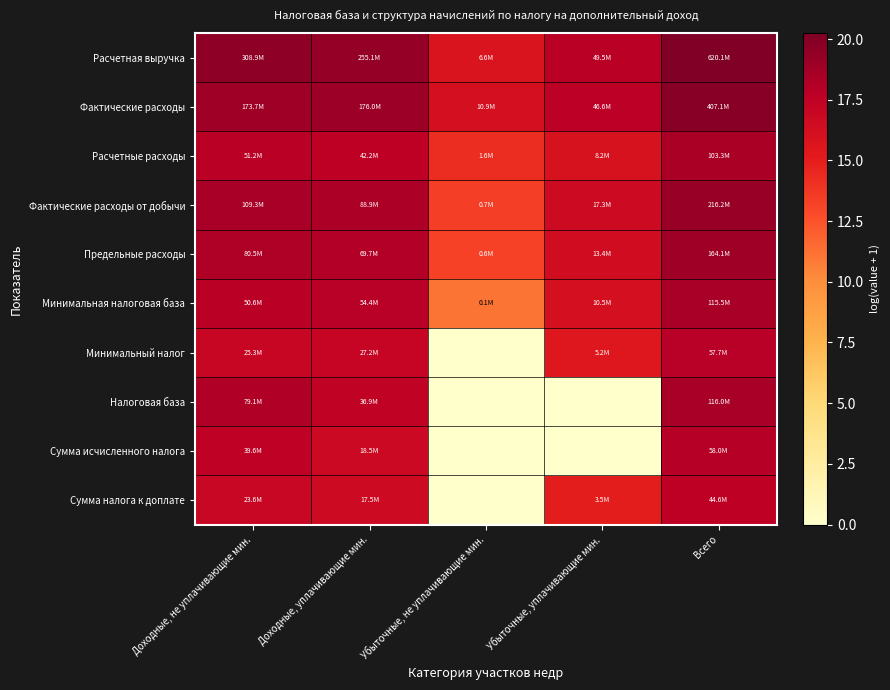

Reading left to right, what are all the values shown in this chart?

Расчетная выручка: Доходные, не уплачивающие мин.=19.5	Доходные, уплачивающие мин.=19.4	Убыточные, не уплачивающие мин.=15.7	Убыточные, уплачивающие мин.=17.7	Всего=20.2
Фактические расходы: Доходные, не уплачивающие мин.=19.0	Доходные, уплачивающие мин.=19.0	Убыточные, не уплачивающие мин.=16.2	Убыточные, уплачивающие мин.=17.7	Всего=19.8
Расчетные расходы: Доходные, не уплачивающие мин.=17.8	Доходные, уплачивающие мин.=17.6	Убыточные, не уплачивающие мин.=14.3	Убыточные, уплачивающие мин.=15.9	Всего=18.5
Фактические расходы от добычи: Доходные, не уплачивающие мин.=18.5	Доходные, уплачивающие мин.=18.3	Убыточные, не уплачивающие мин.=13.4	Убыточные, уплачивающие мин.=16.7	Всего=19.2
Предельные расходы: Доходные, не уплачивающие мин.=18.2	Доходные, уплачивающие мин.=18.1	Убыточные, не уплачивающие мин.=13.2	Убыточные, уплачивающие мин.=16.4	Всего=18.9
Минимальная налоговая база: Доходные, не уплачивающие мин.=17.7	Доходные, уплачивающие мин.=17.8	Убыточные, не уплачивающие мин.=11.1	Убыточные, уплачивающие мин.=16.2	Всего=18.6
Минимальный налог: Доходные, не уплачивающие мин.=17.0	Доходные, уплачивающие мин.=17.1	Убыточные, не уплачивающие мин.=0.0	Убыточные, уплачивающие мин.=15.5	Всего=17.9
Налоговая база: Доходные, не уплачивающие мин.=18.2	Доходные, уплачивающие мин.=17.4	Убыточные, не уплачивающие мин.=0.0	Убыточные, уплачивающие мин.=0.0	Всего=18.6
Сумма исчисленного налога: Доходные, не уплачивающие мин.=17.5	Доходные, уплачивающие мин.=16.7	Убыточные, не уплачивающие мин.=0.0	Убыточные, уплачивающие мин.=0.0	Всего=17.9
Сумма налога к доплате: Доходные, не уплачивающие мин.=17.0	Доходные, уплачивающие мин.=16.7	Убыточные, не уплачивающие мин.=0.0	Убыточные, уплачивающие мин.=15.1	Всего=17.6